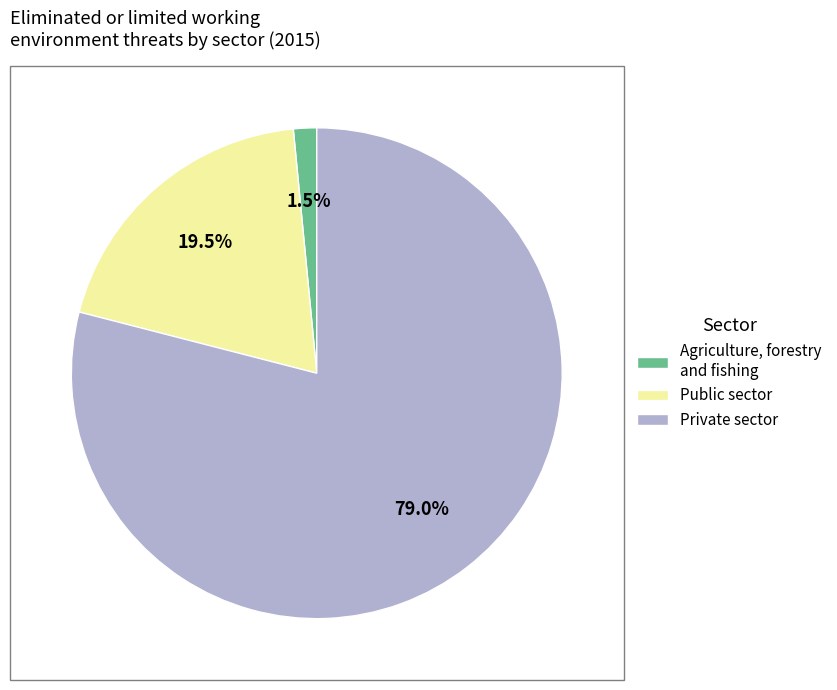

Is Private sector the majority of the pie?

Yes